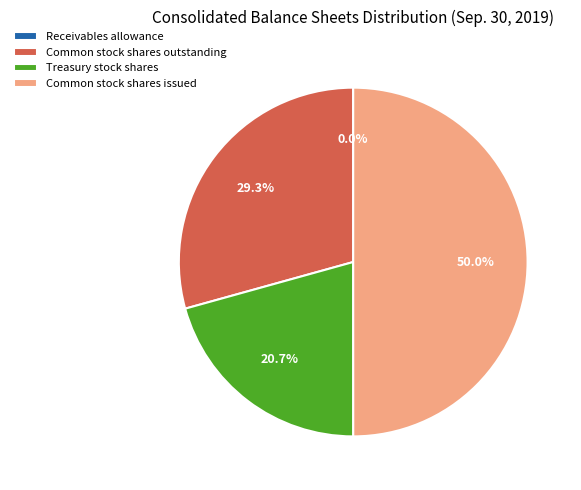

To the nearest percent, what is the difference between the largest and smallest slice percentages?

50%